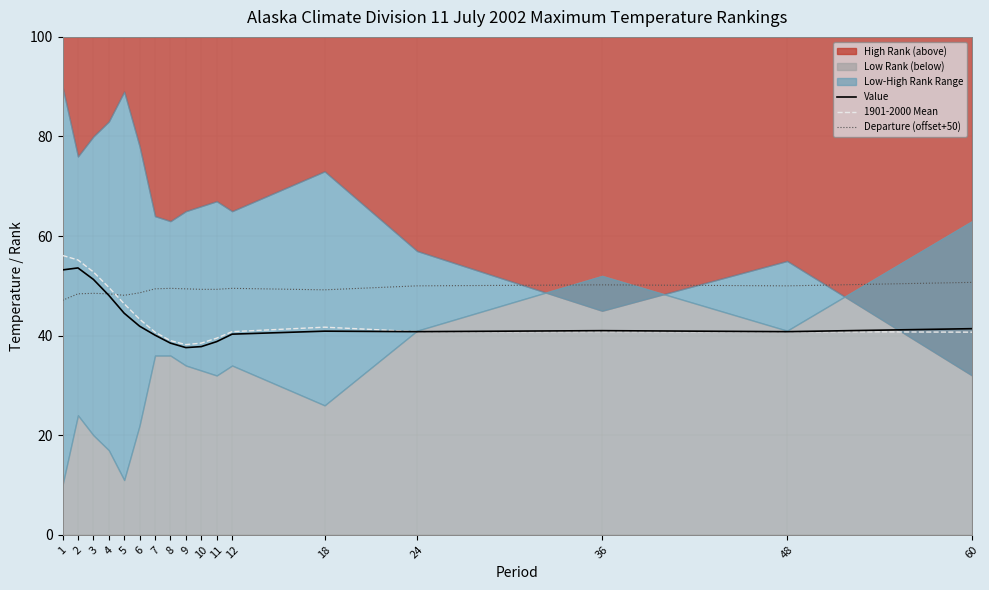

In Value, how many points are lower than both neighbors (excluding endpoints)?

3